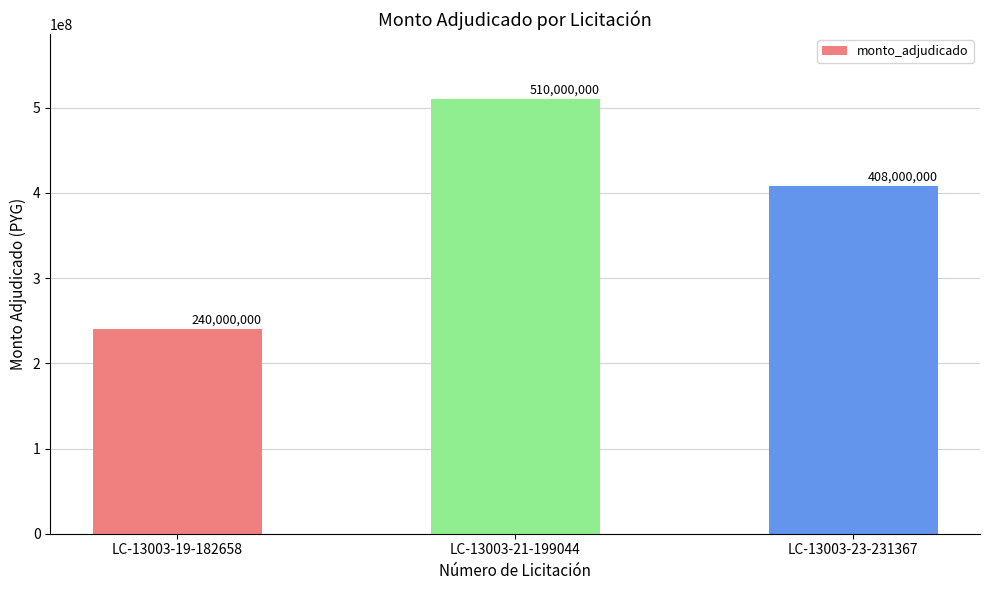

Count the number of categories in the chart.

3